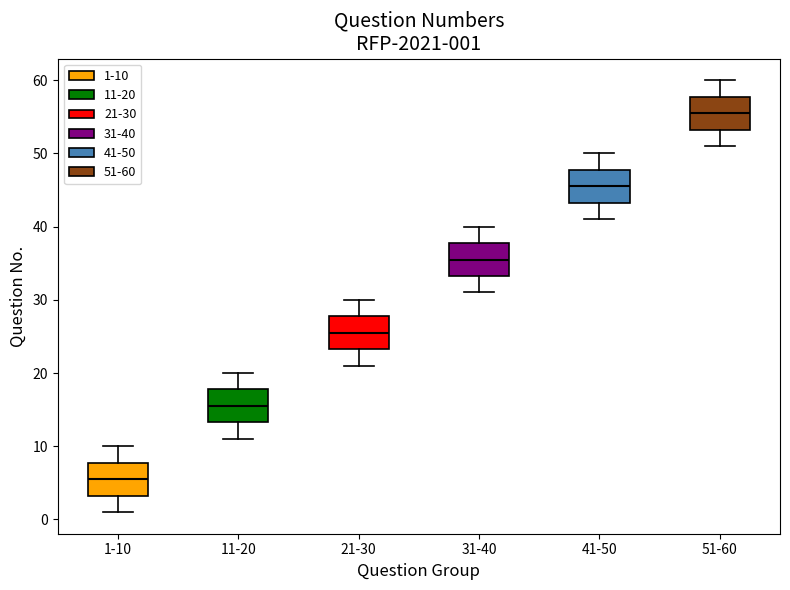

Which box has the highest median line?

51-60